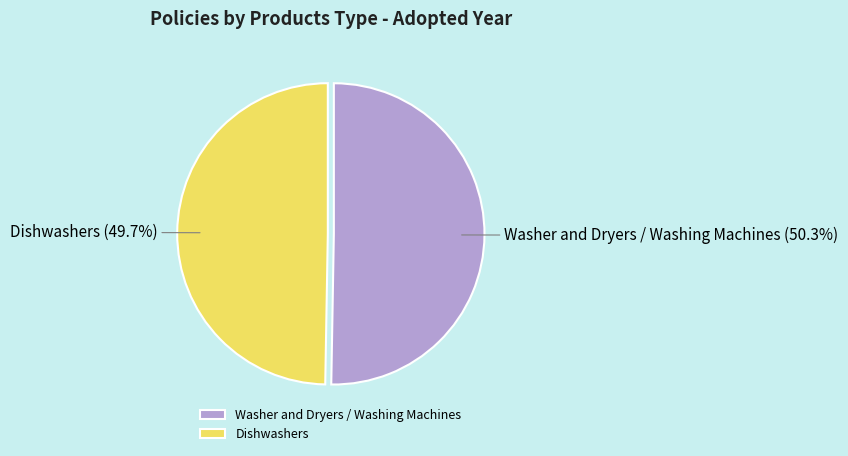

Which category has the biggest portion of the pie?

Washer and Dryers / Washing Machines